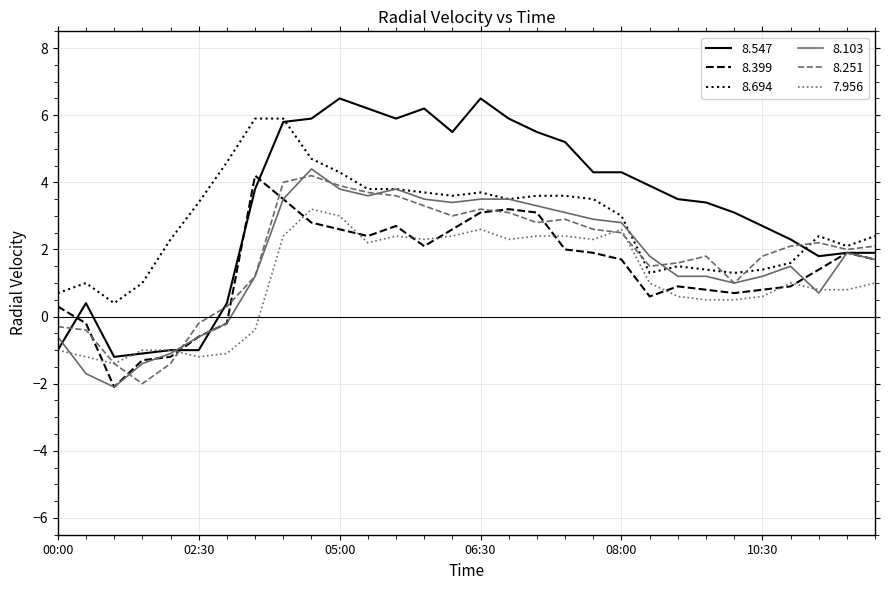

Which series has the largest range (max minus min)?

8.547